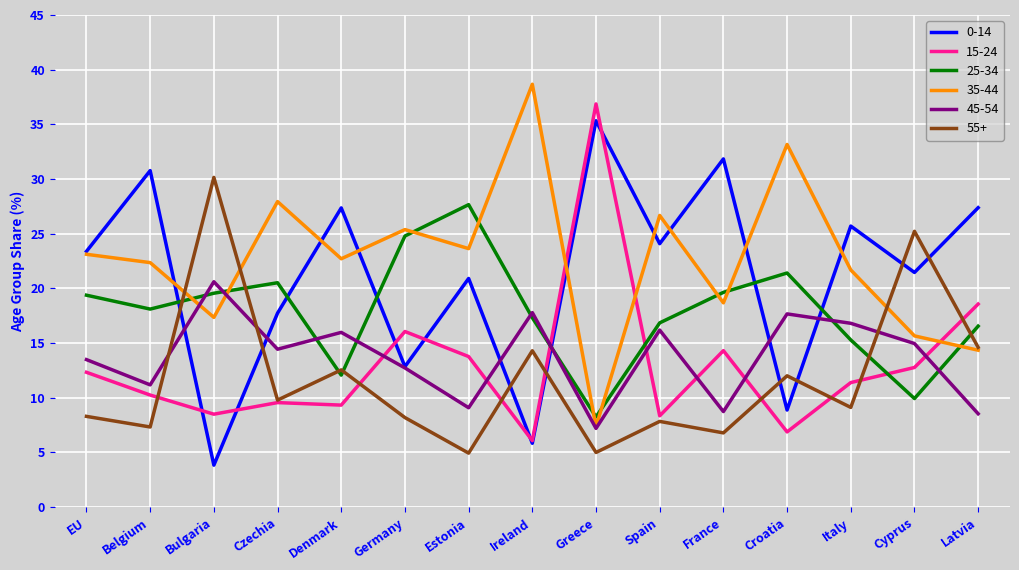

Which label corresponds to the largest value in the chart?

Ireland